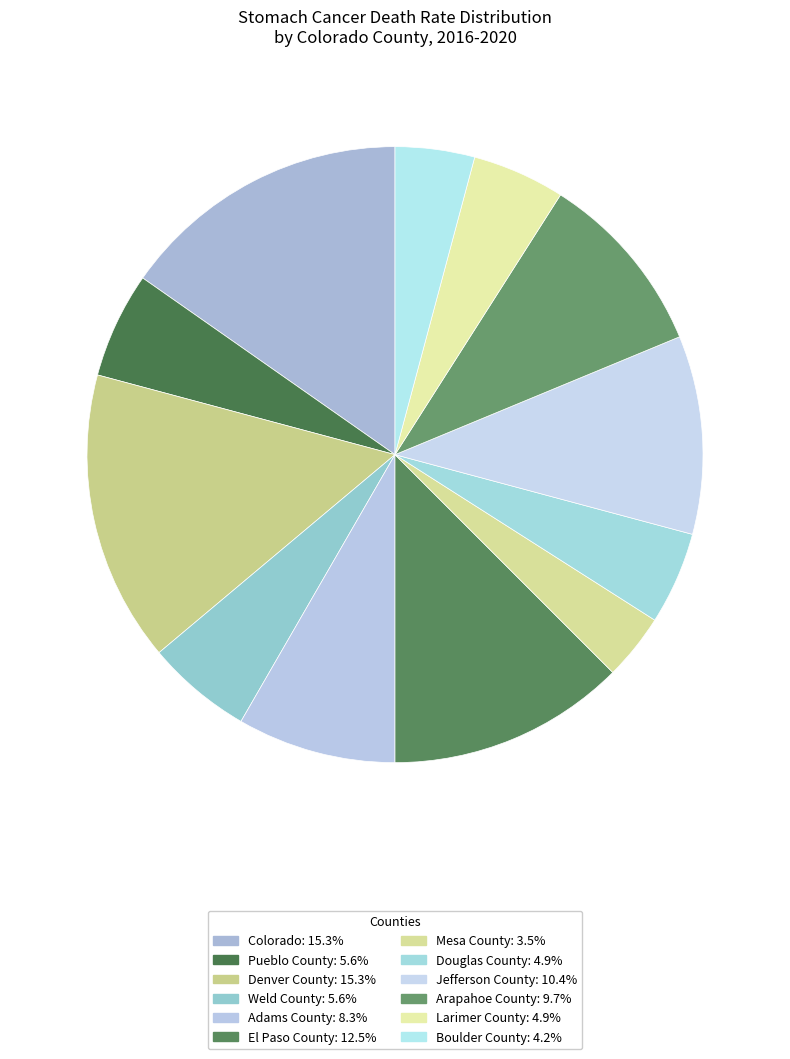

Is it true that Boulder County is 4% of the pie?

True